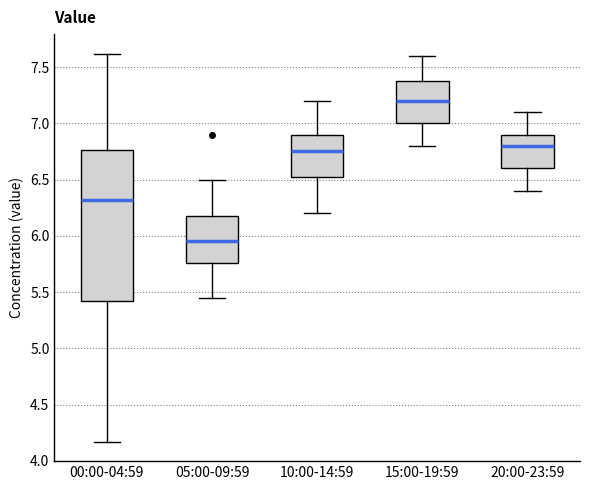

Where does the upper whisker of the box for 20:00-23:59 end on the y-axis? The values are not printed on the chart, so give them approximately, as read against the axis.

7.10